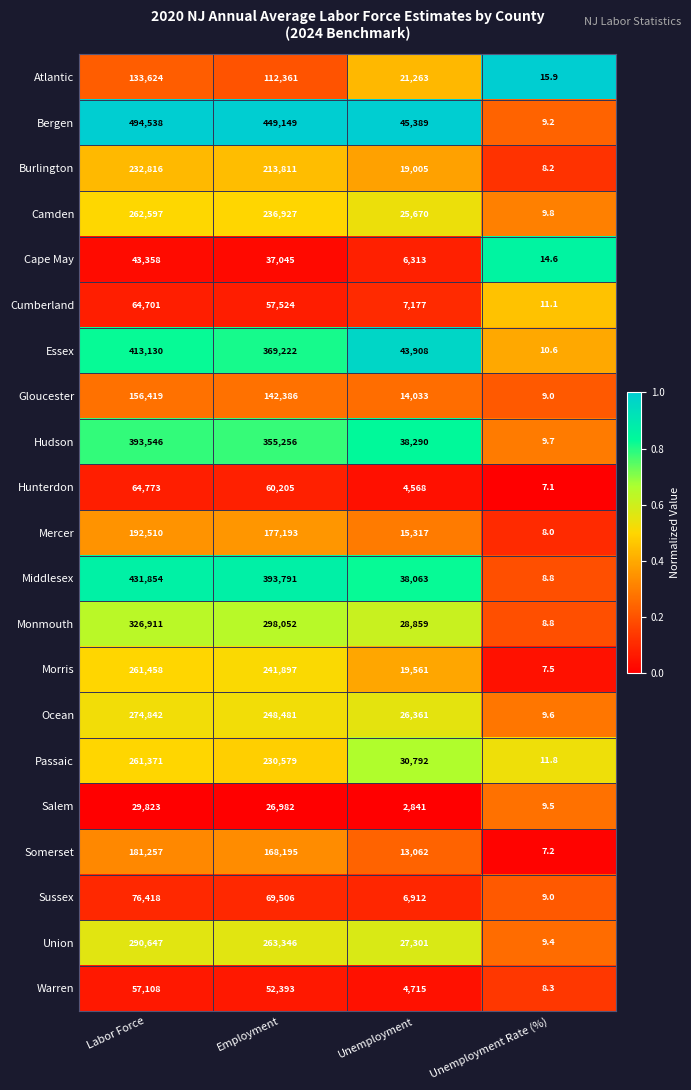

Between Unemployment and Unemployment Rate (%), which series saw the biggest shift?

Bergen